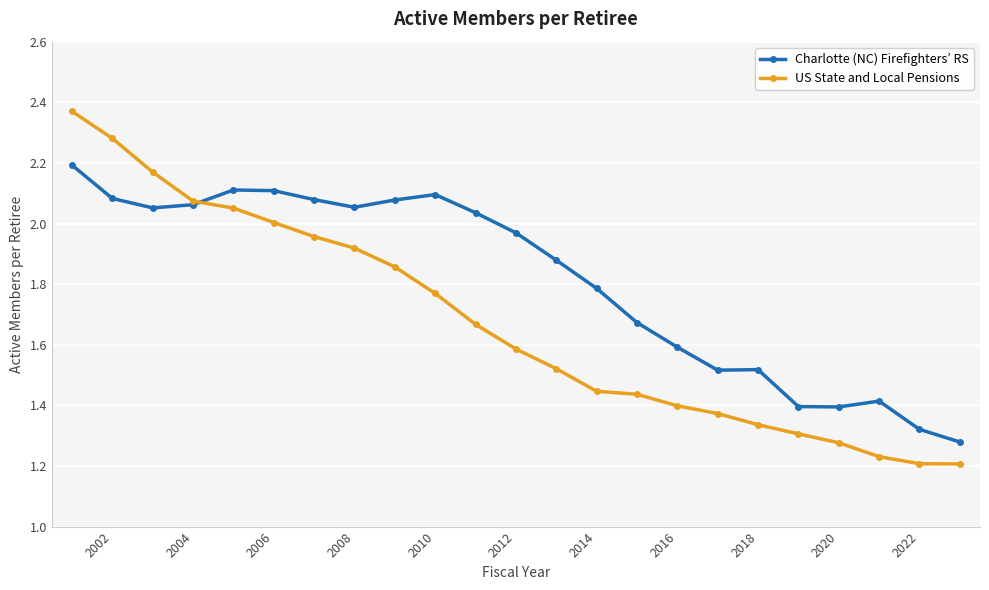

True or false: Charlotte (NC) Firefighters’ RS has more than 1 points higher than both neighbors.

True